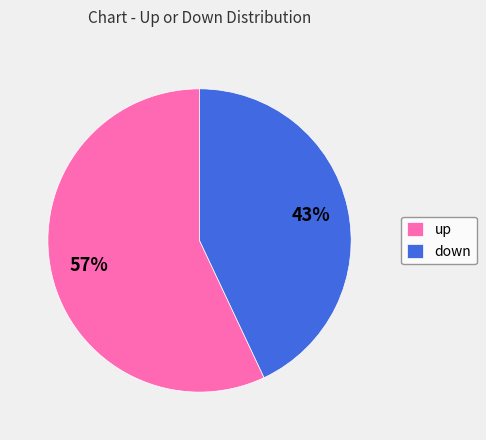

Between down and up, which is larger?

up